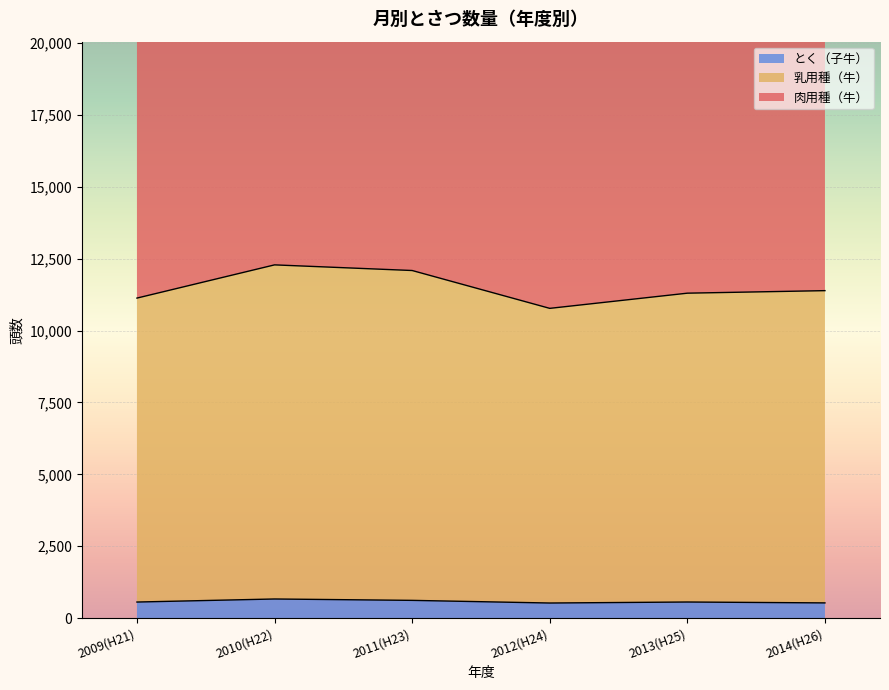

The 乳用種（牛） series shows 7096 at 2011(H23). True or false?

False